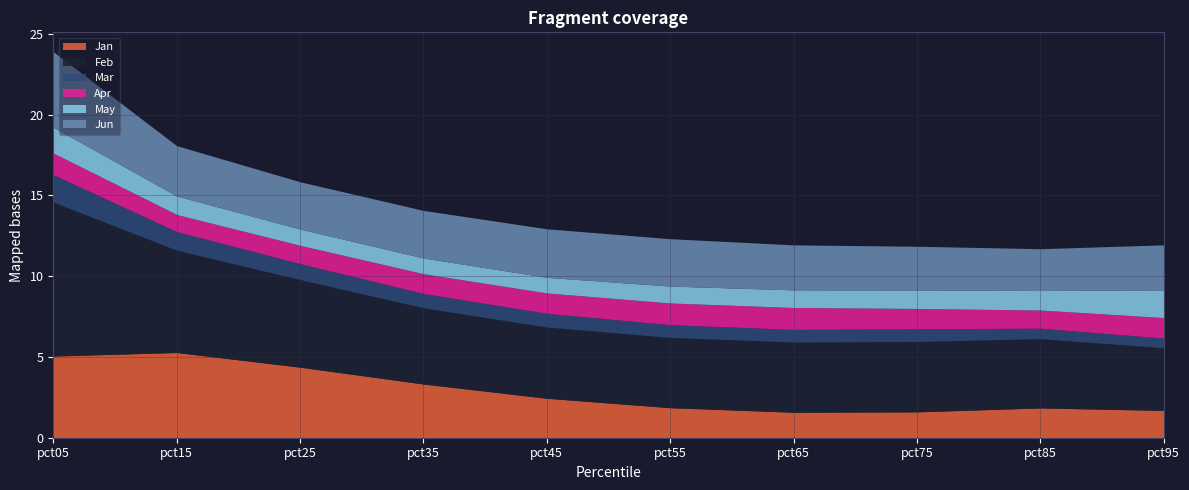

At which category is the sum across all series the highest?

pct05